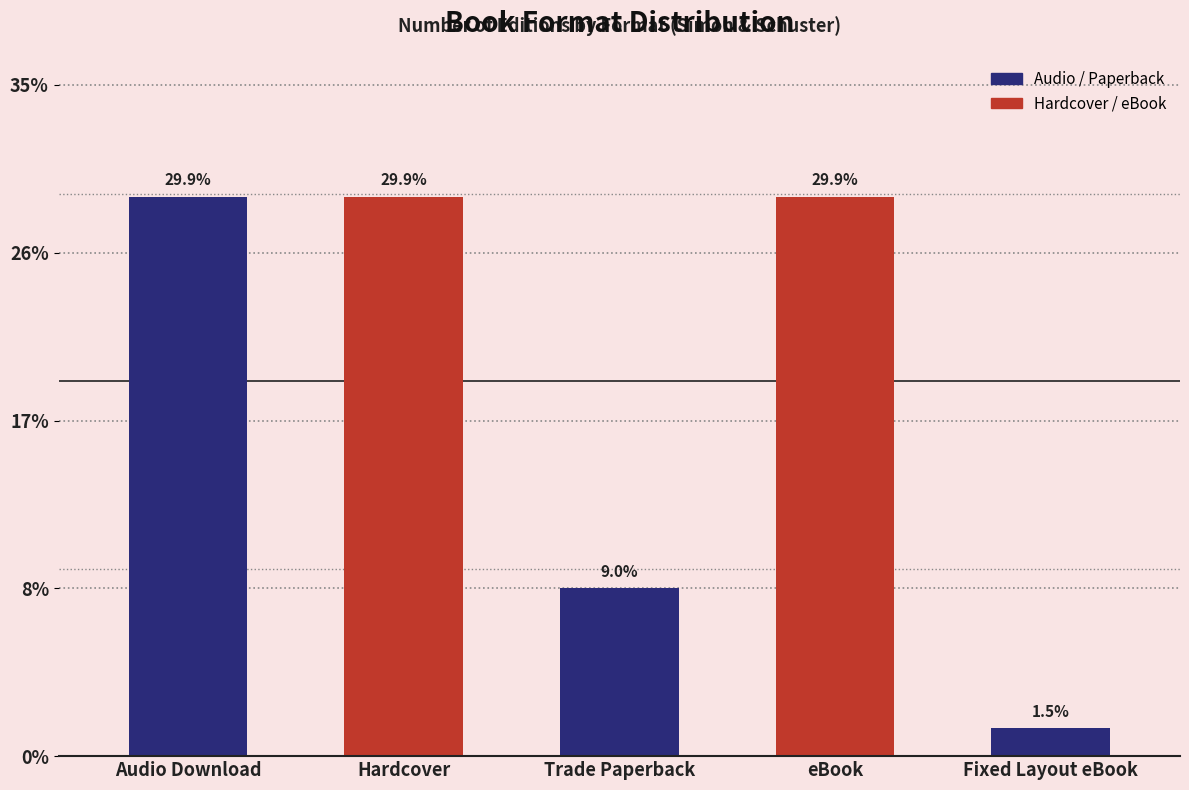

List the labels in order of value, smallest first.

Fixed Layout eBook, Trade Paperback, Audio Download, Hardcover, eBook